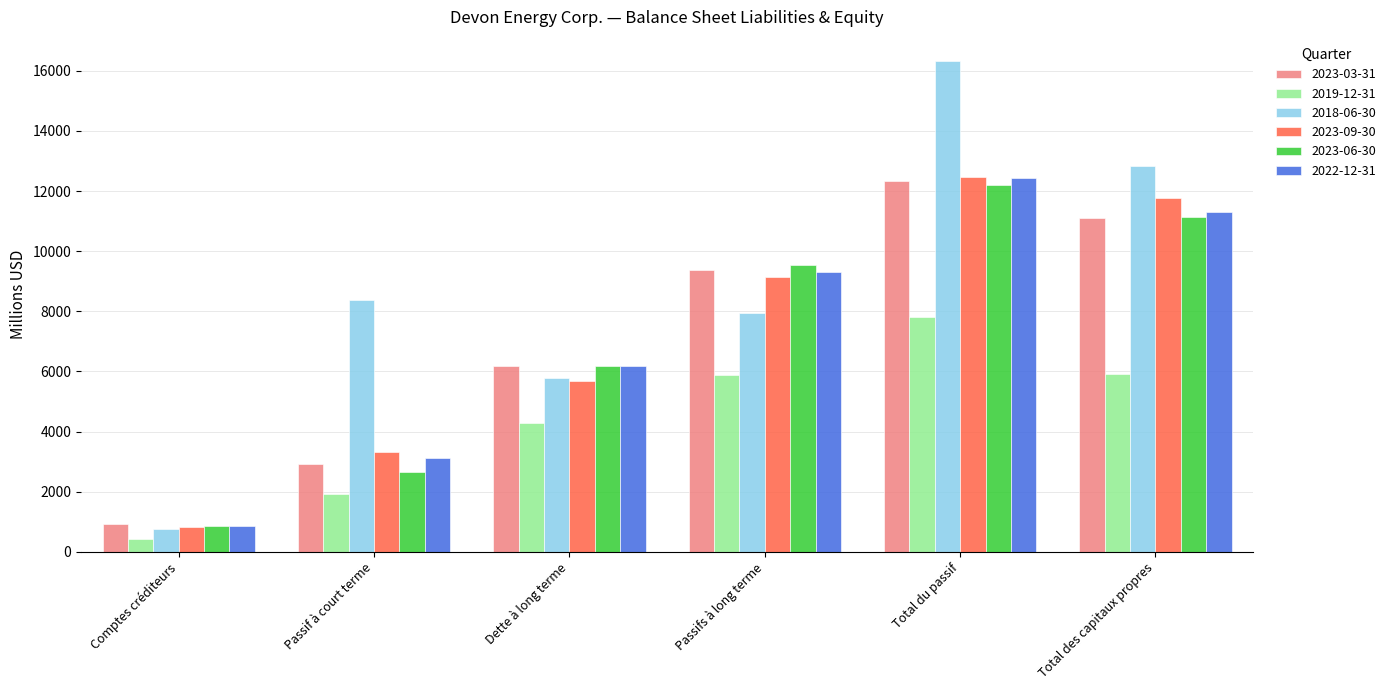

List the labels in order of 2018-06-30 value, smallest first.

Comptes créditeurs, Dette à long terme, Passifs à long terme, Passif à court terme, Total des capitaux propres, Total du passif